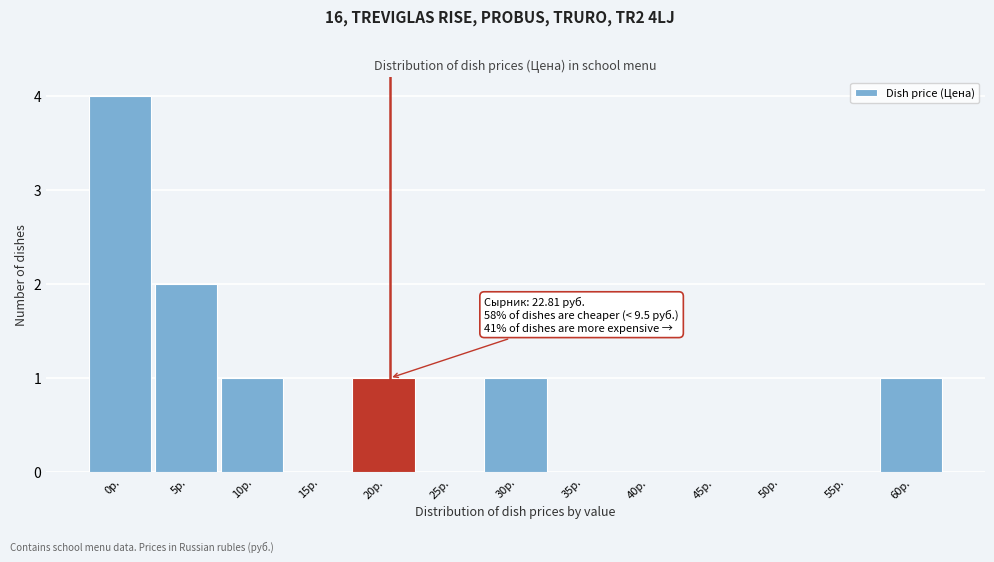

Reading left to right, list all the values displayed in this chart.

0р.=4	5р.=2	10р.=1	15р.=0	20р.=1	25р.=0	30р.=1	35р.=0	40р.=0	45р.=0	50р.=0	55р.=0	60р.=1